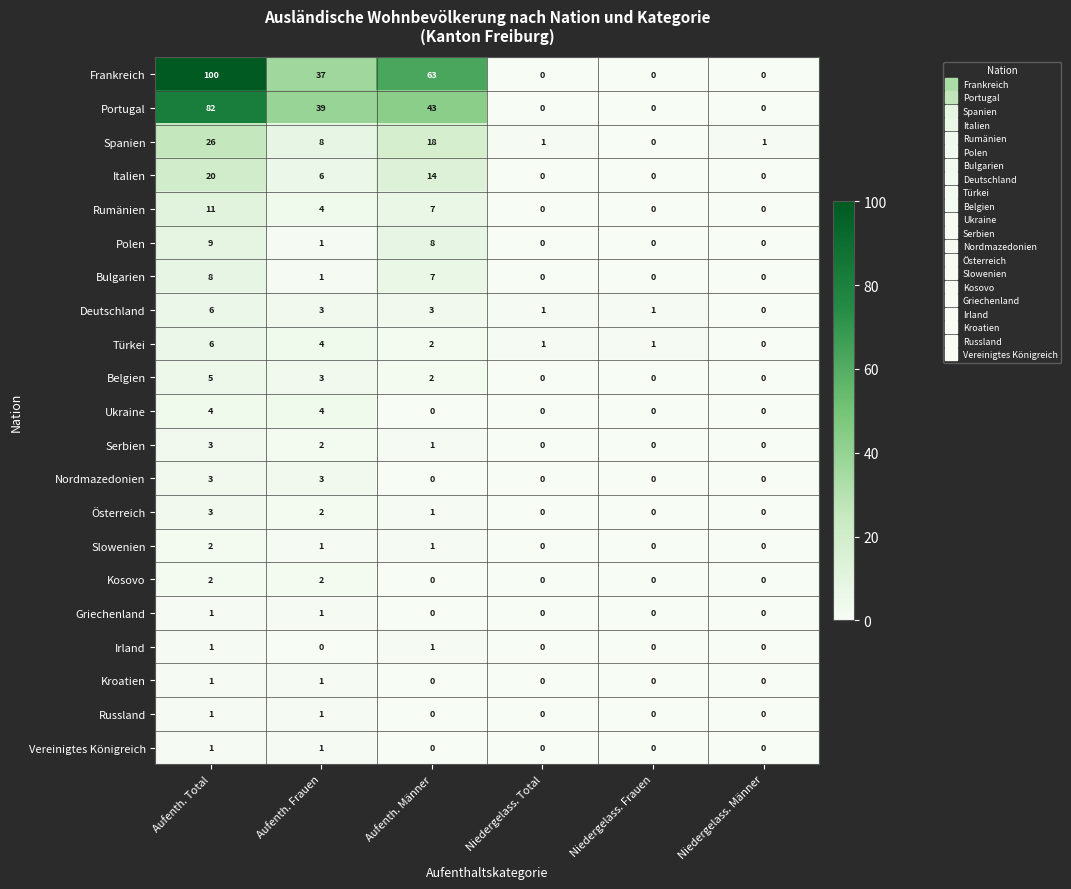

What is the greatest value displayed?

100